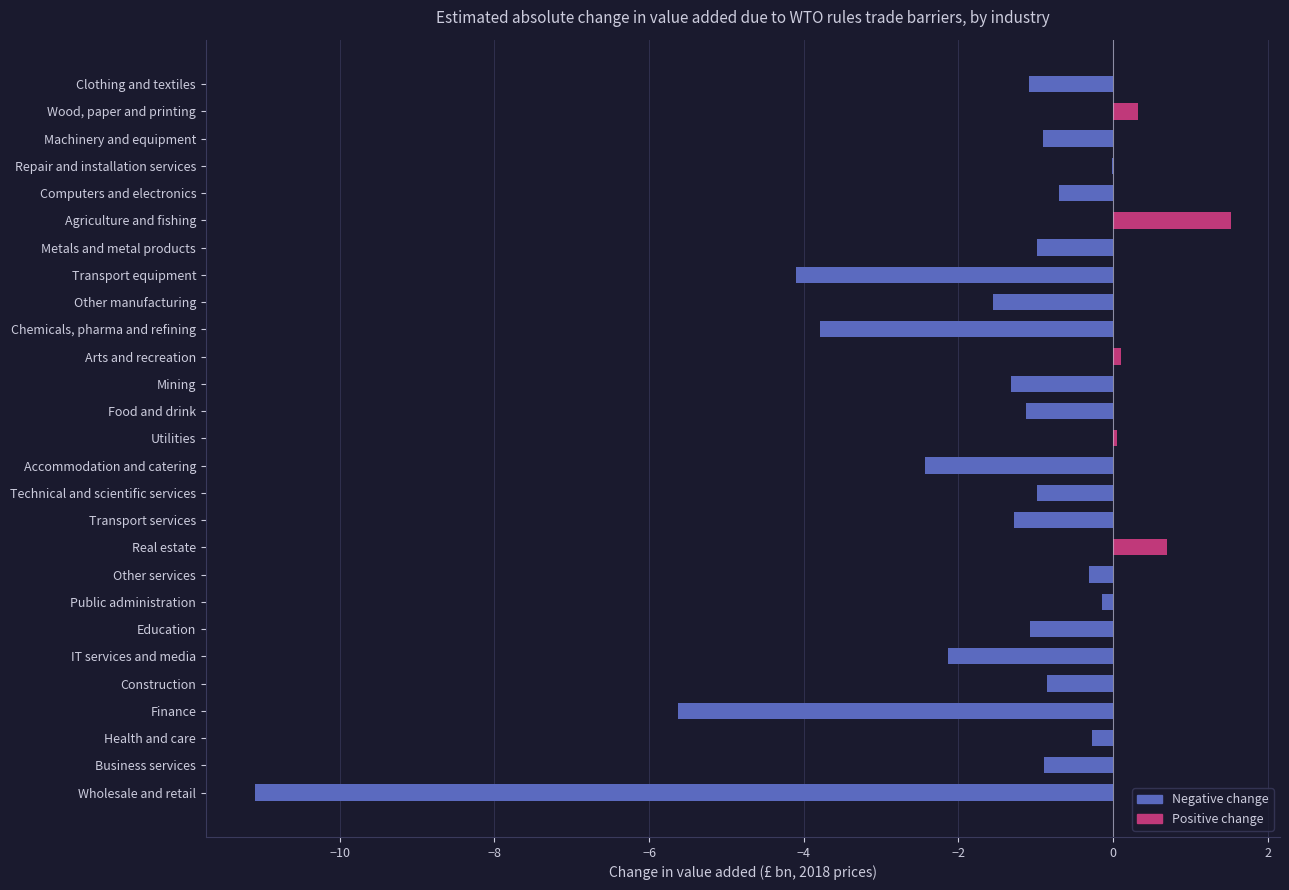

How many series are shown in this chart?

1